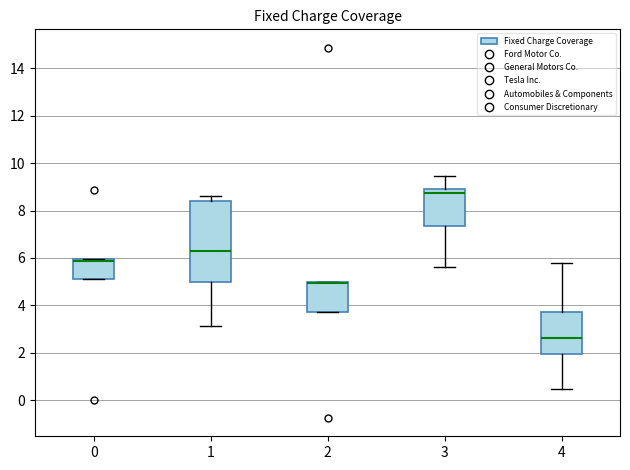

Where is the lower edge of the box at x = 1 on the y-axis? The values are not printed on the chart, so give them approximately, as read against the axis.

5.0